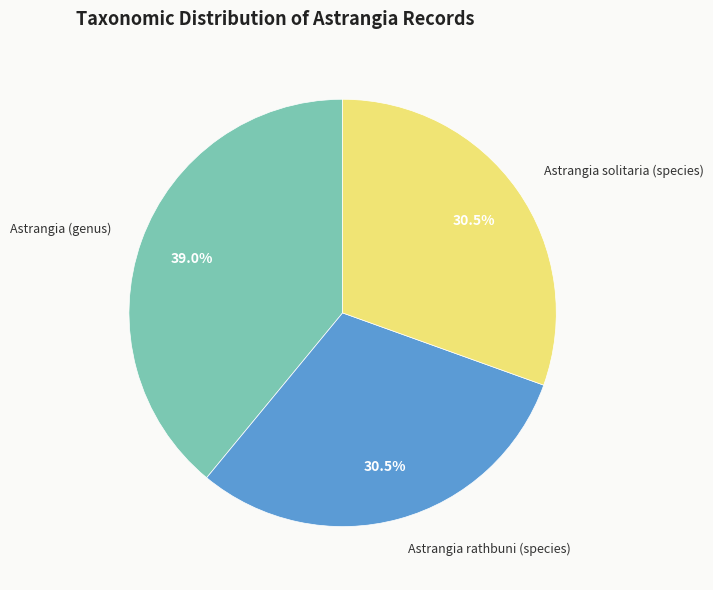

What portion of the pie excludes Astrangia (genus)?

61.0%